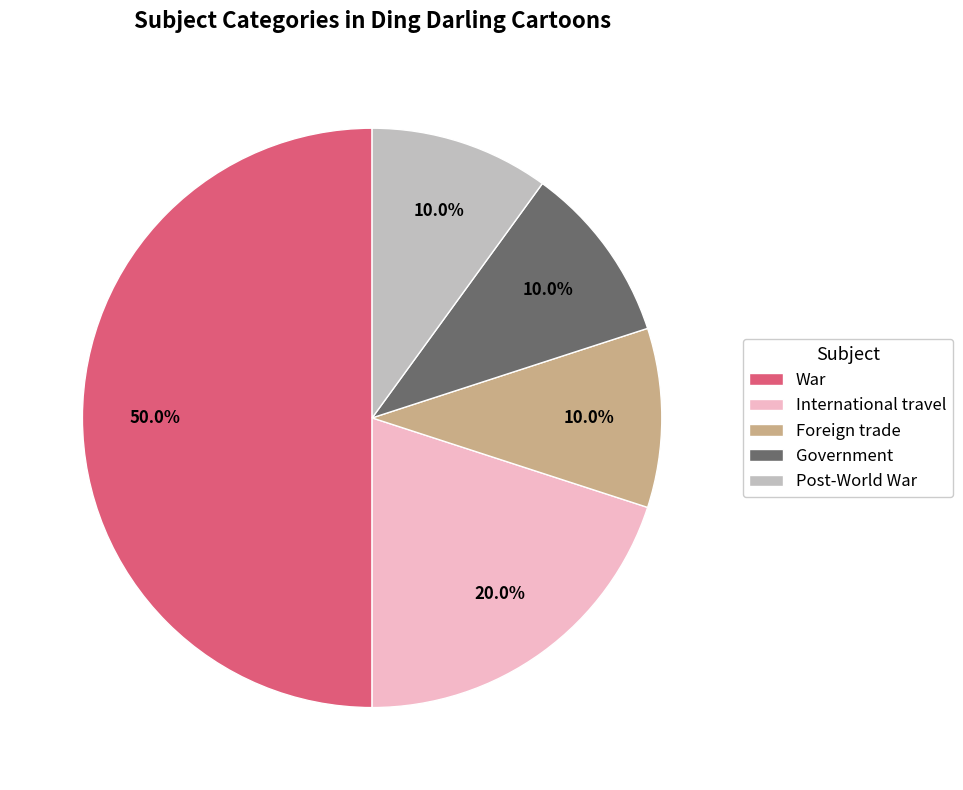

What percentage is the International travel slice, to the nearest percent?

20%